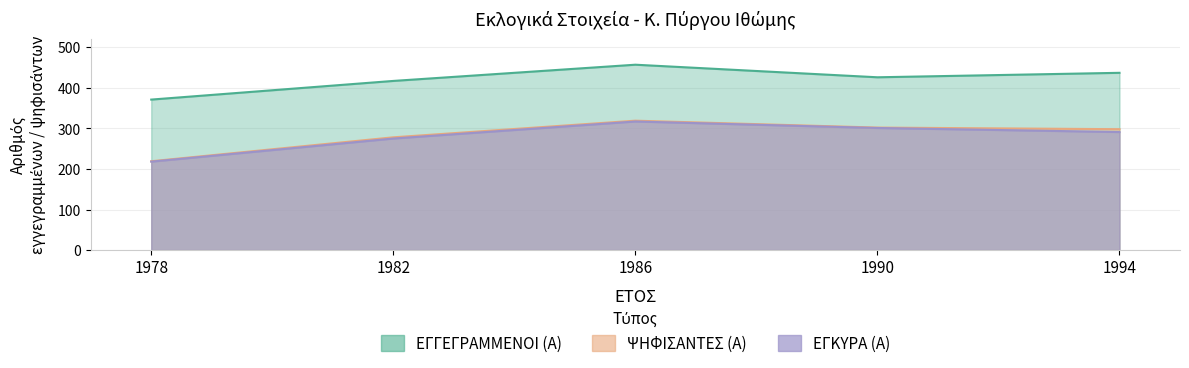

Which series changed the most between 1986 and 1990?

ΕΓΓΕΓΡΑΜΜΕΝΟΙ (Α)